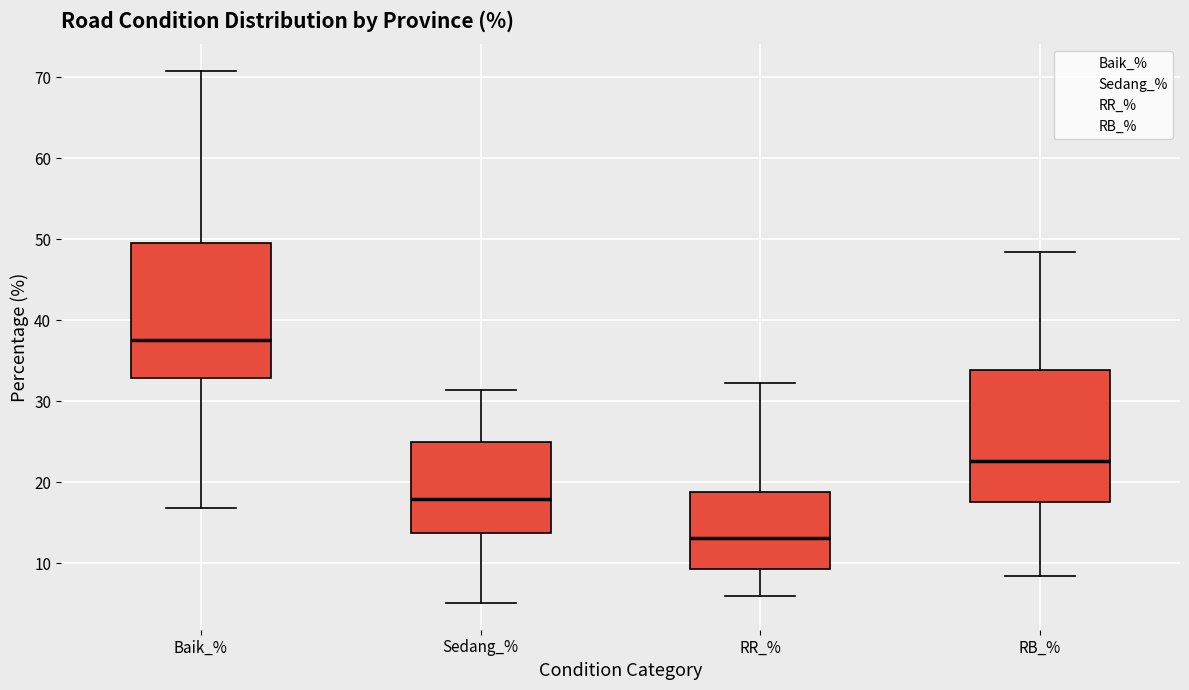

Reading left to right, transcribe this box plot: for each box, give where its median line is, the range the box spans, and where its two whiskers end, as read against the y-axis. The values are not printed on the chart, so give them approximately, as read against the axis.

Baik_%: median 38, box 33 to 50, whiskers 17 to 71
Sedang_%: median 18, box 14 to 25, whiskers 5 to 31
RR_%: median 13, box 9 to 19, whiskers 6 to 32
RB_%: median 23, box 18 to 34, whiskers 8 to 48